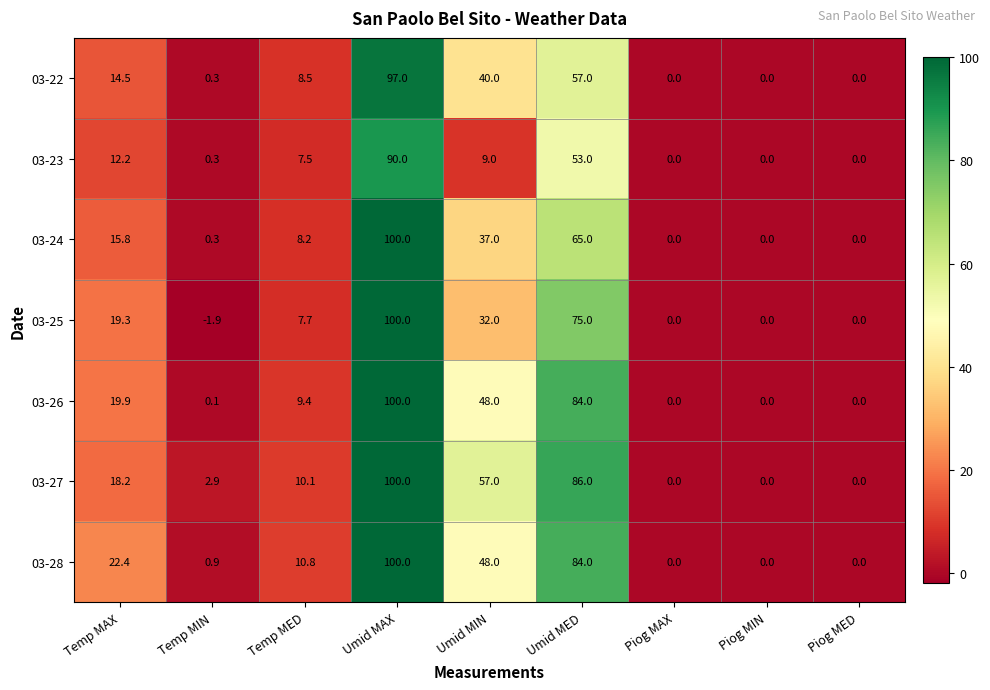

What is the difference between the second highest and minimum values in the 03-27 series?

86.0